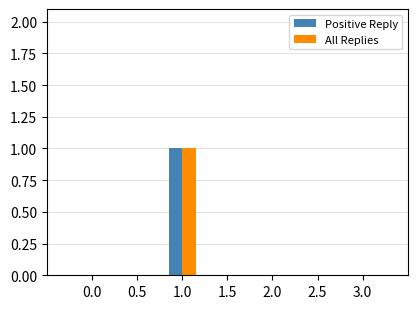

True or false: Positive Reply has a value of 0 at 3.0.

True